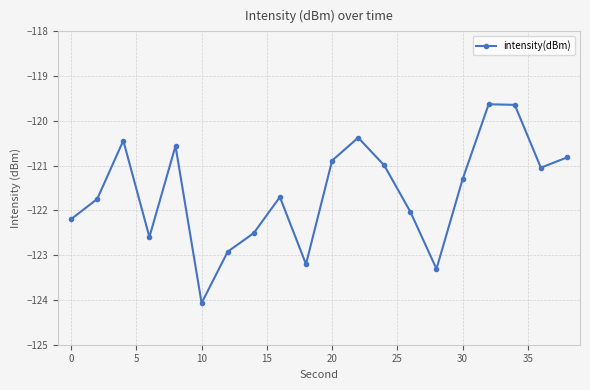

What is the minimum value shown in the chart?

-124.1